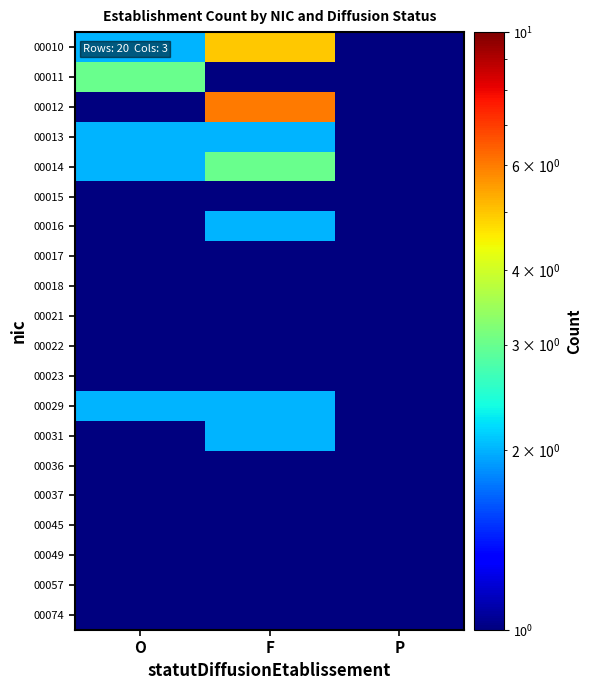

At how many categories does at least one series exceed 3?

1